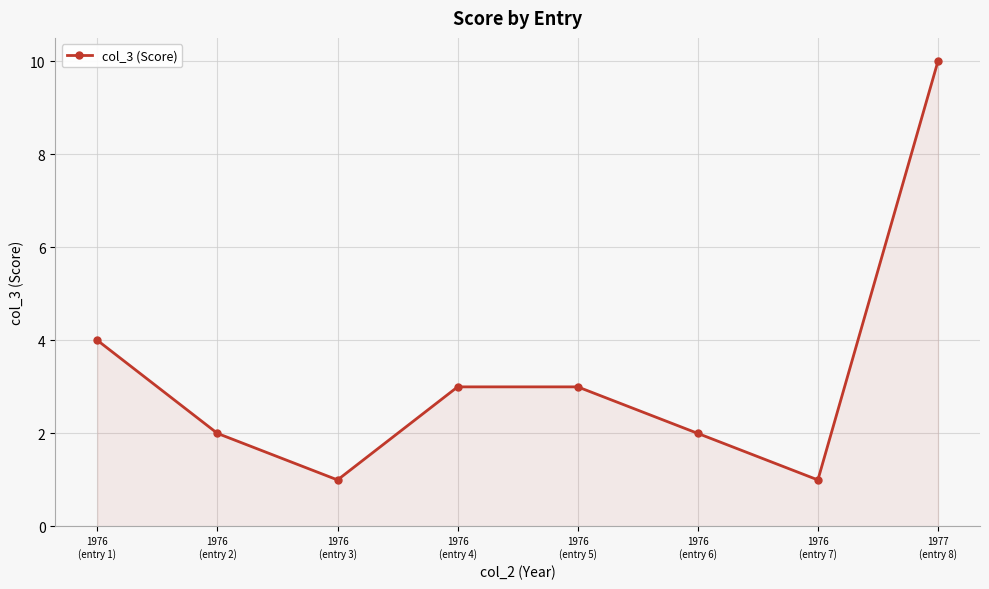

Count the number of categories in the chart.

8